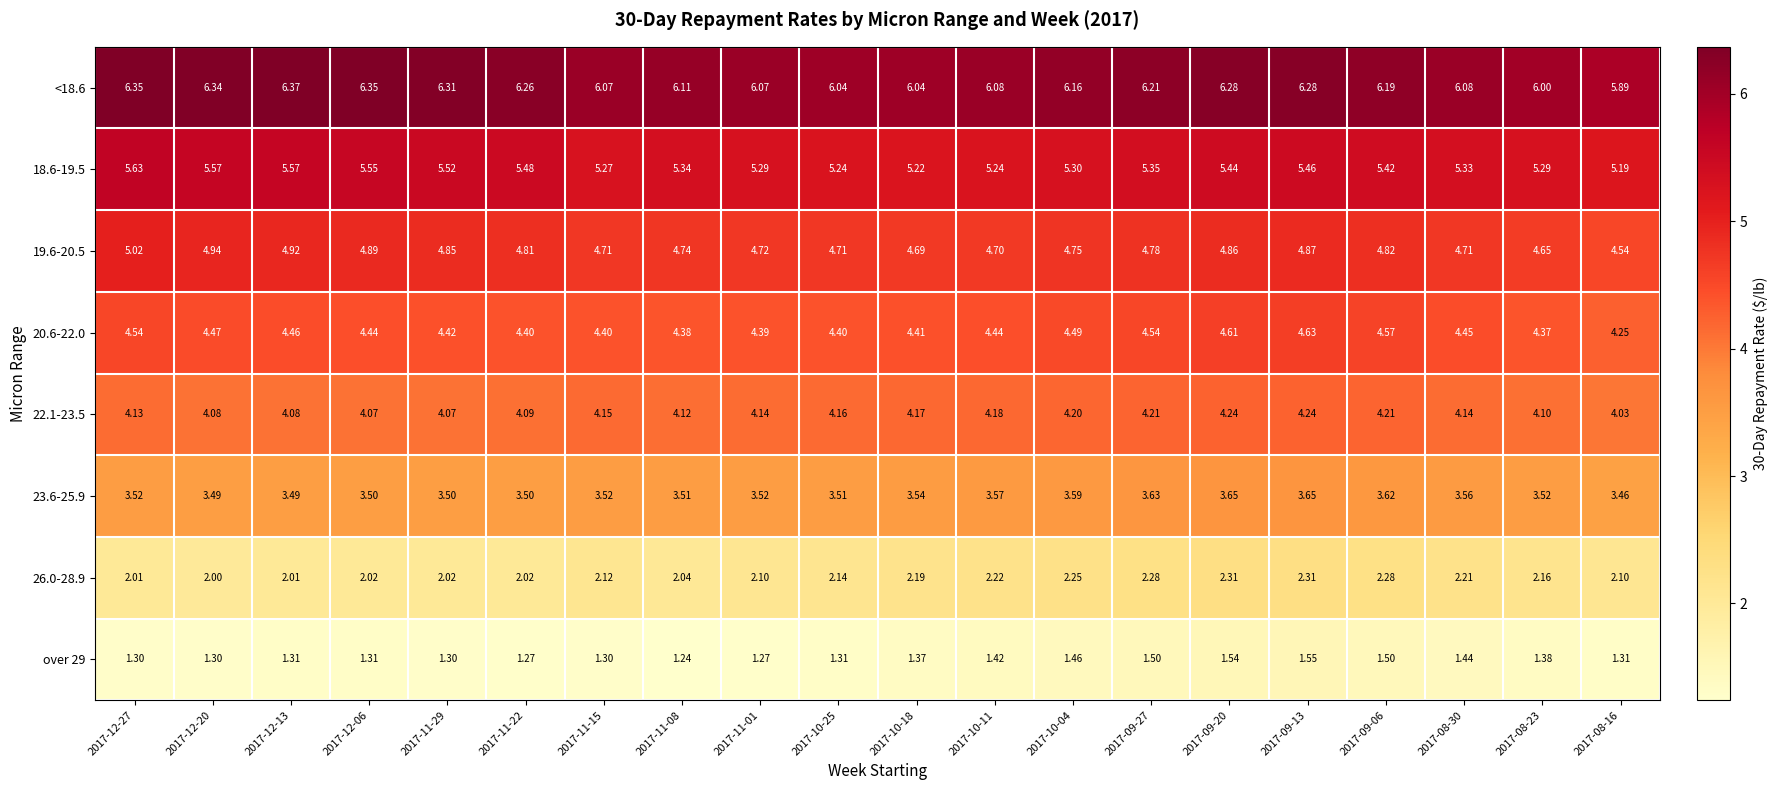

What is the smallest value displayed?

1.2